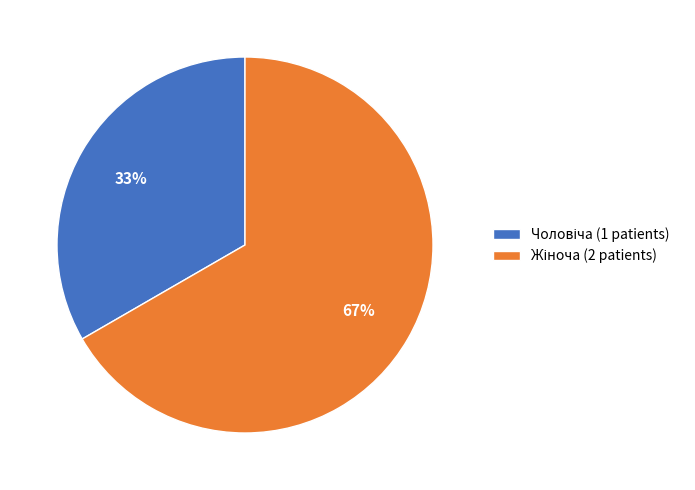

How many segments does this pie chart have?

2